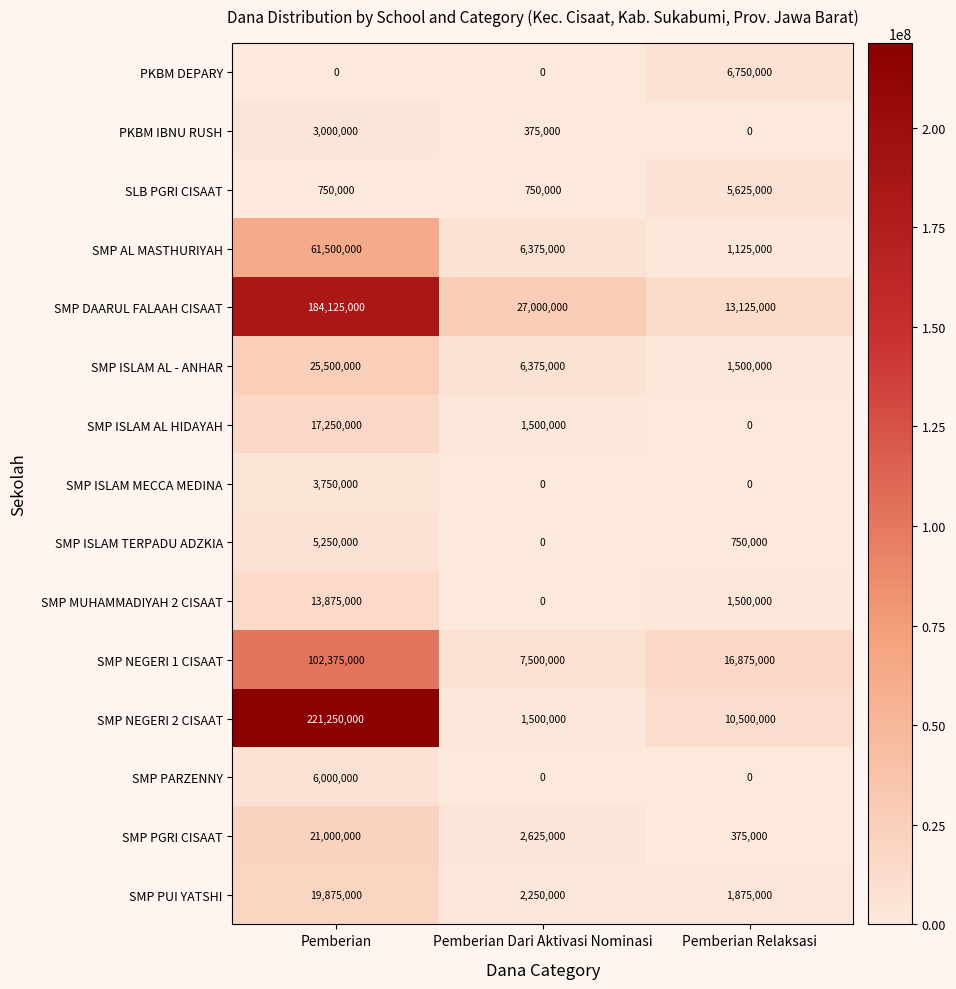

Is it true that SMP ISLAM AL HIDAYAH equals 30290159 at Pemberian?

False